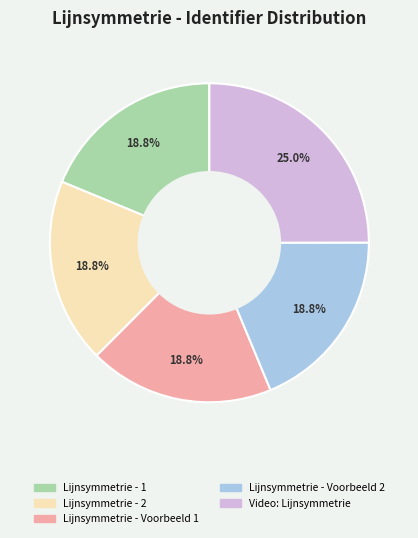

Is Lijnsymmetrie - 2 the majority of the pie?

No